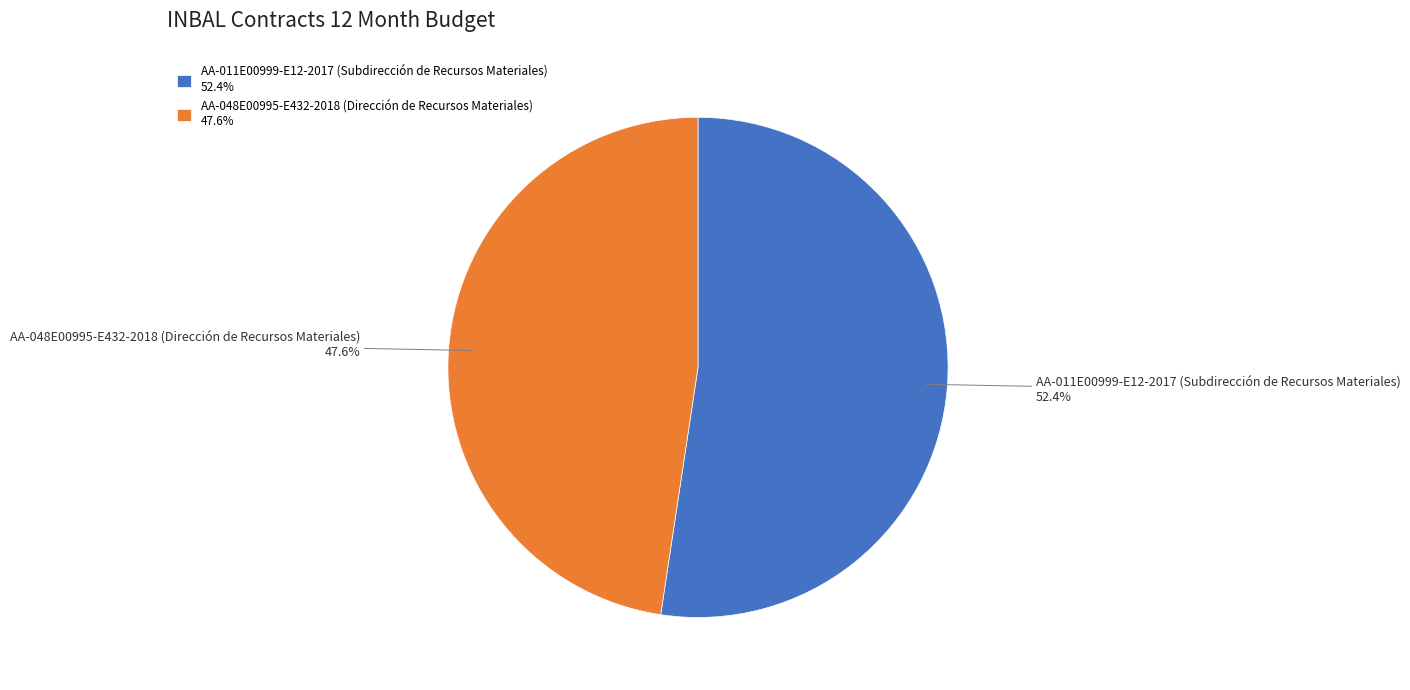

Which slice is the smallest?

AA-048E00995-E432-2018 (Dirección de Recursos Materiales)